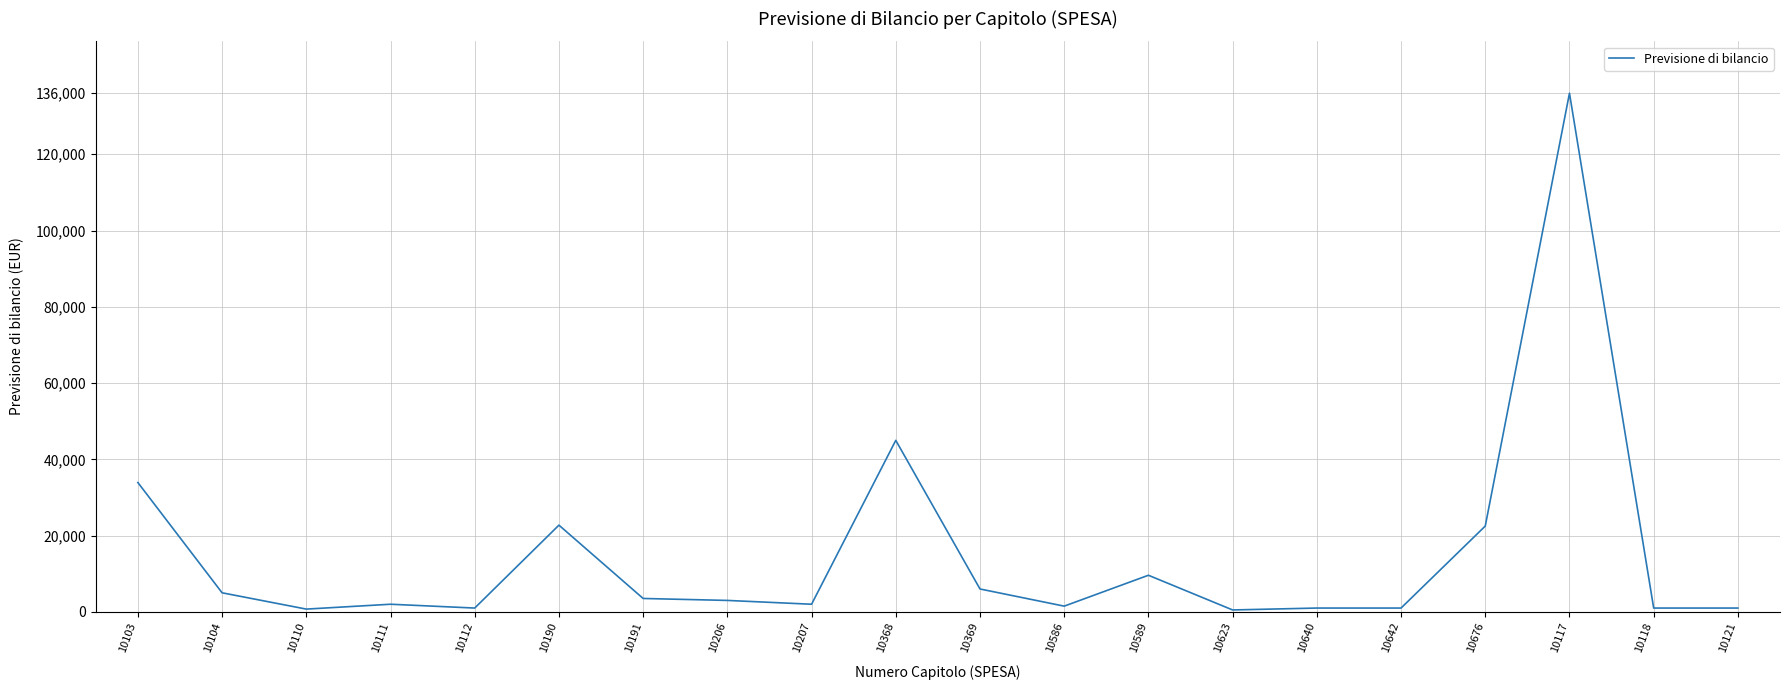

What is the difference between the maximum and minimum values?

135500.0